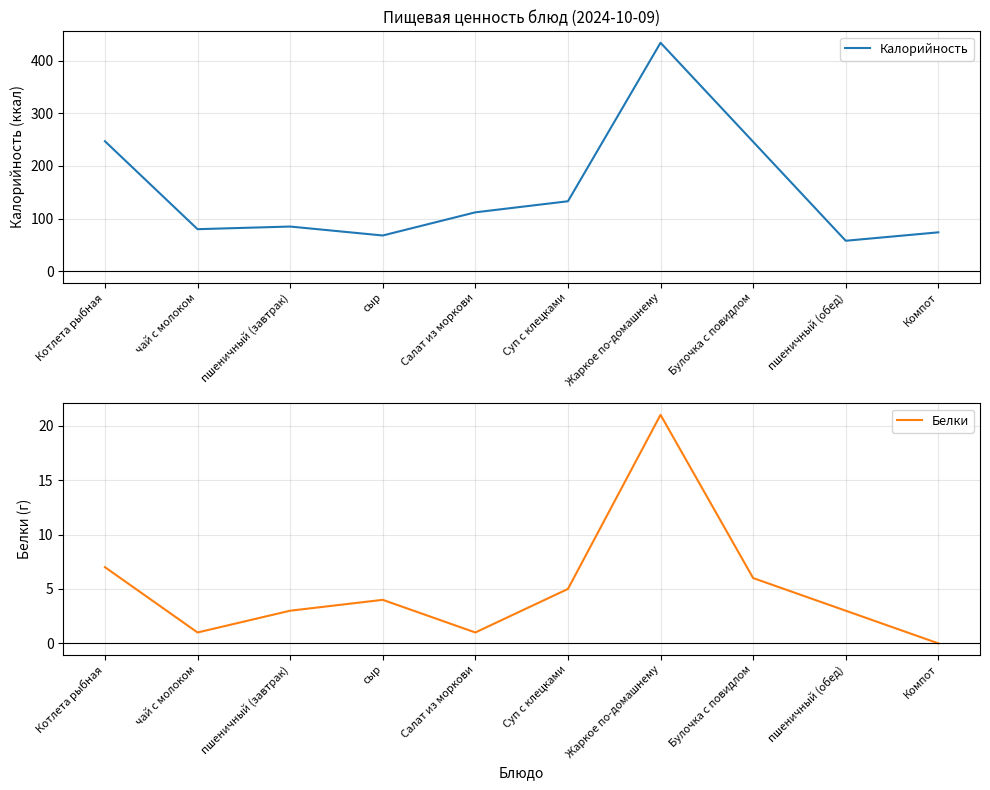

Reading left to right, list all the values displayed in this chart.

Калорийность: Котлета рыбная=247	чай с молоком=80	пшеничный (завтрак)=85	сыр=68	Салат из моркови=112	Суп с клецками=133	Жаркое по-домашнему=434	Булочка с повидлом=246	пшеничный (обед)=58	Компот=74
Белки: Котлета рыбная=7	чай с молоком=1	пшеничный (завтрак)=3	сыр=4	Салат из моркови=1	Суп с клецками=5	Жаркое по-домашнему=21	Булочка с повидлом=6	пшеничный (обед)=3	Компот=0